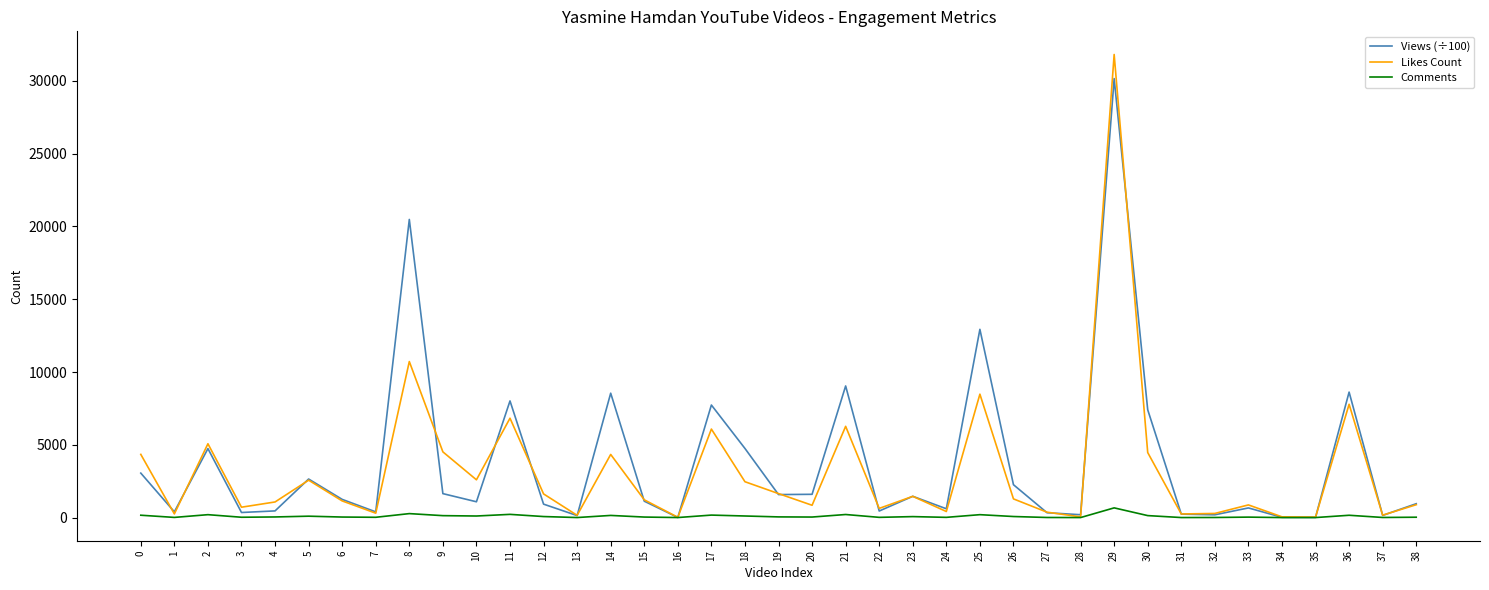

At which category is the sum across all series the highest?

29